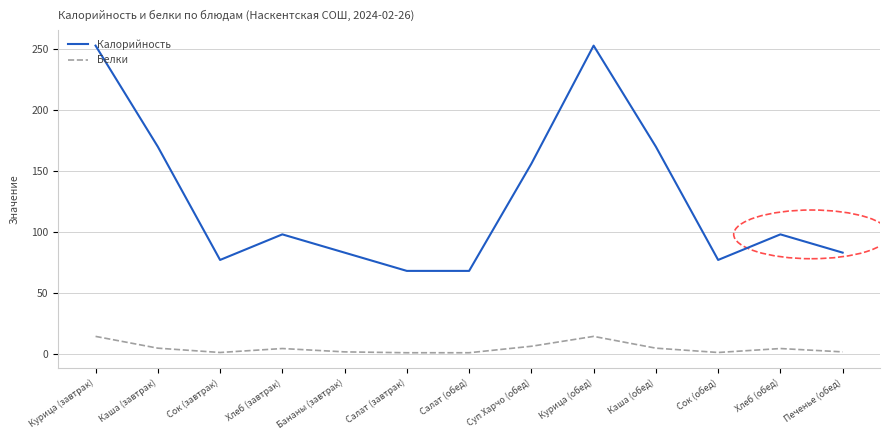

What is the difference between the maximum and second lowest values in the Белки series?

13.4